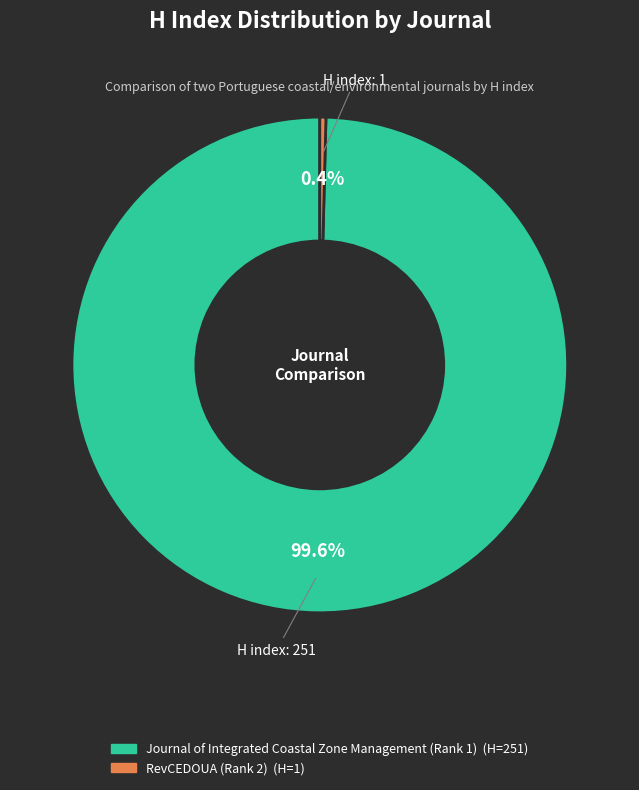

To the nearest percent, what portion does Journal of Integrated Coastal Zone Management (Rank 1) represent?

100%